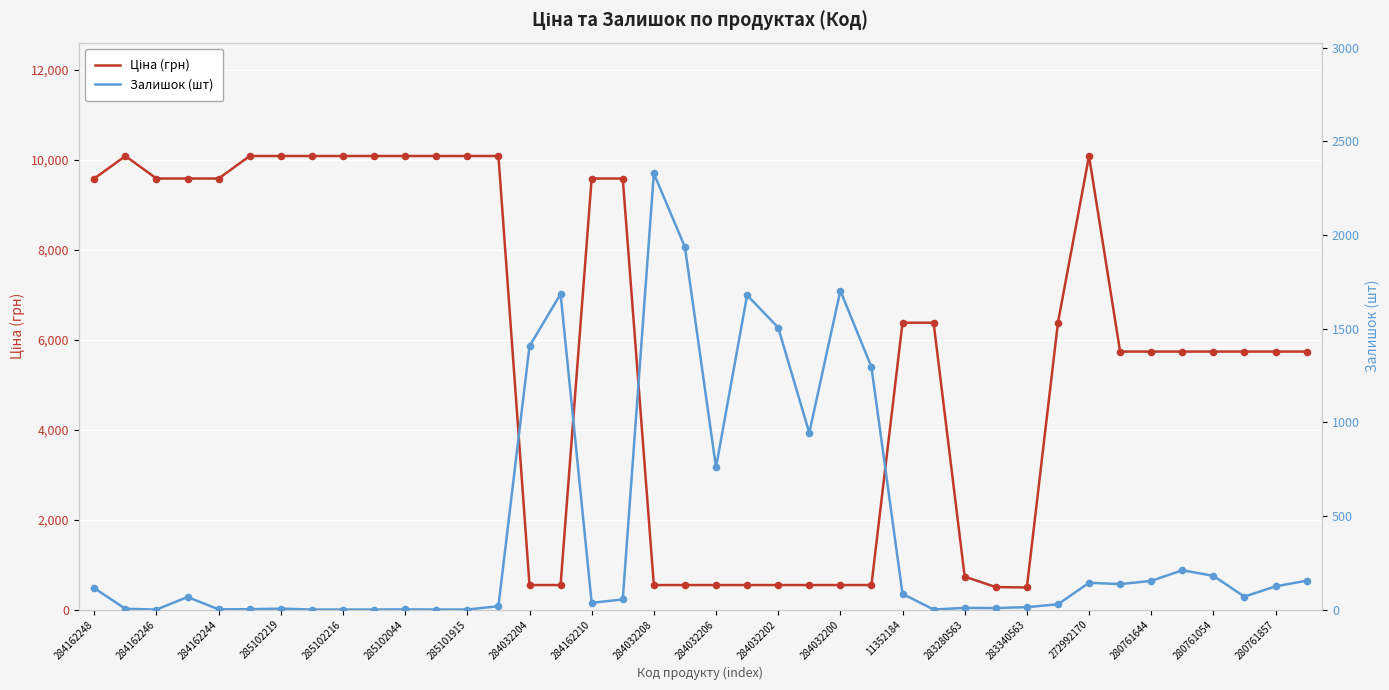

Is the value of Залишок (шт) at 21 greater than the value of Ціна (грн) at 284032204?

No